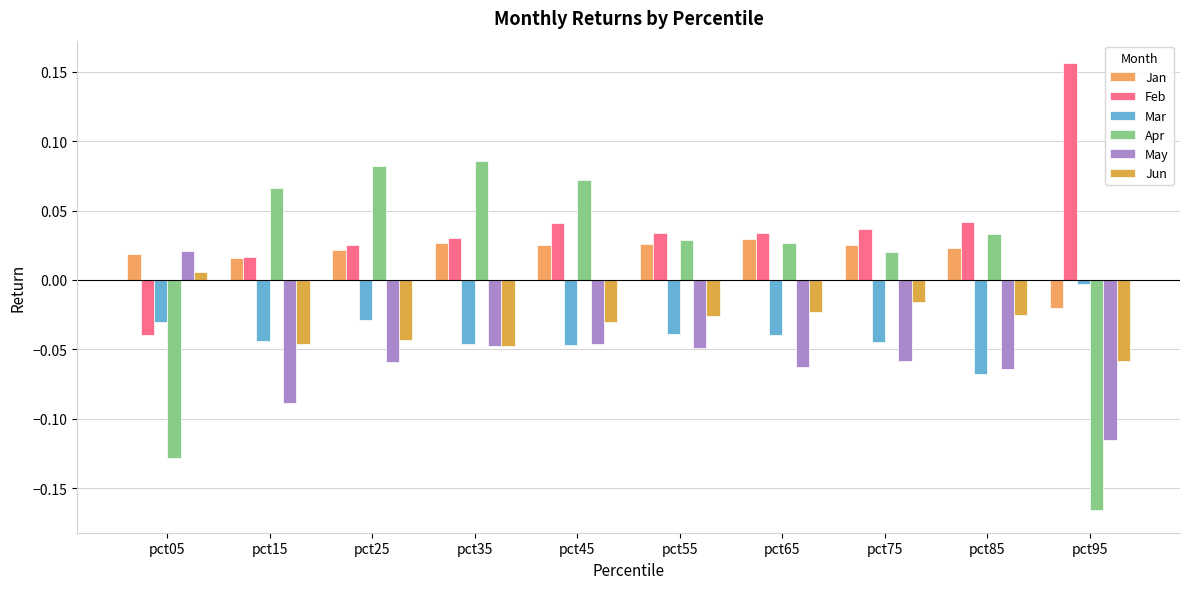

How many positive values does the Apr series have?

8